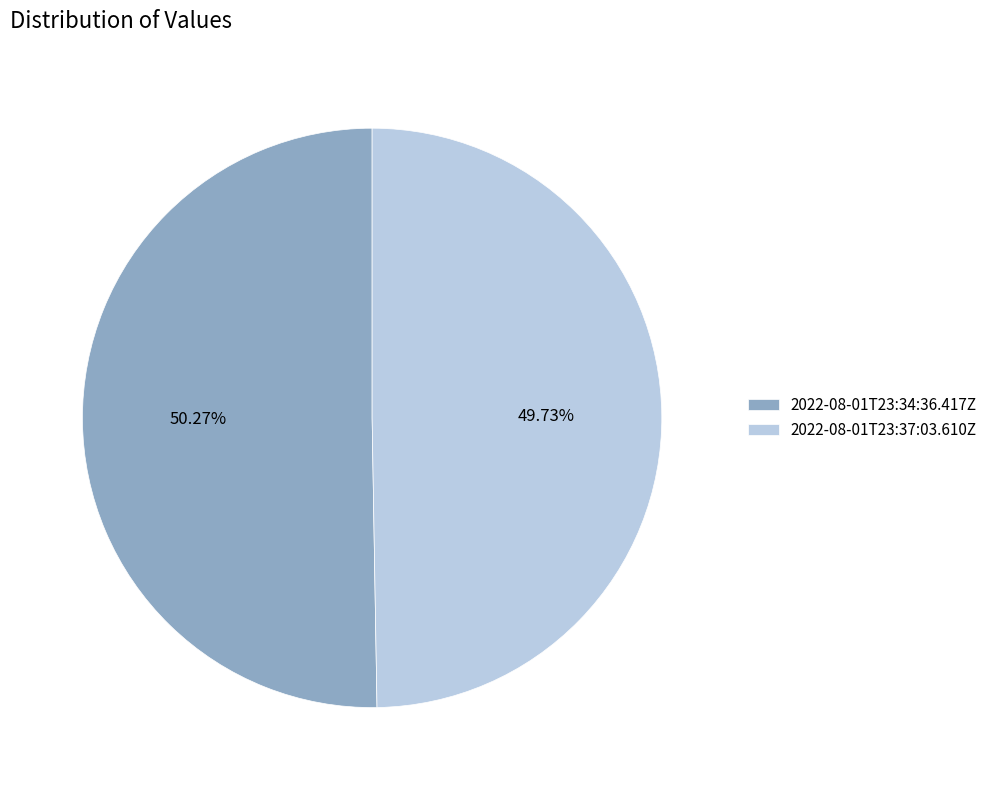

Does 2022-08-01T23:37:03.610Z represent more than half of the total?

No